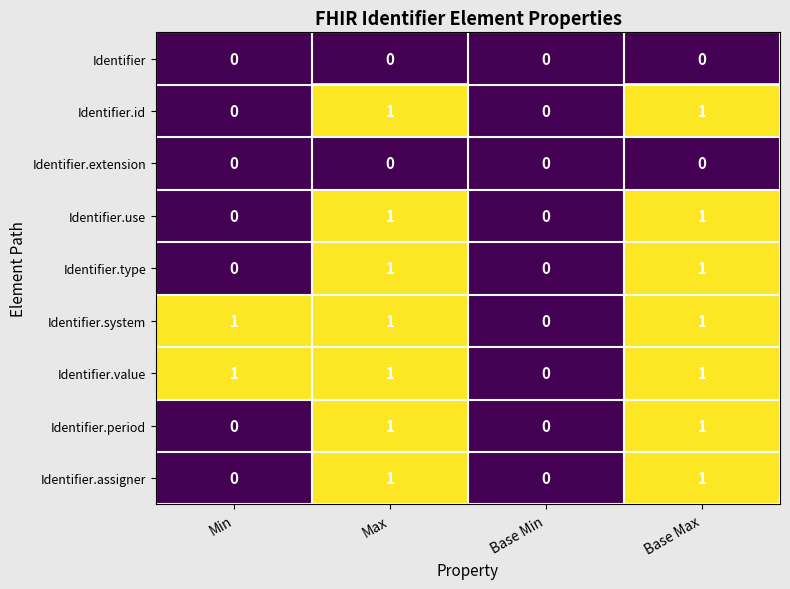

What is the greatest value displayed?

1